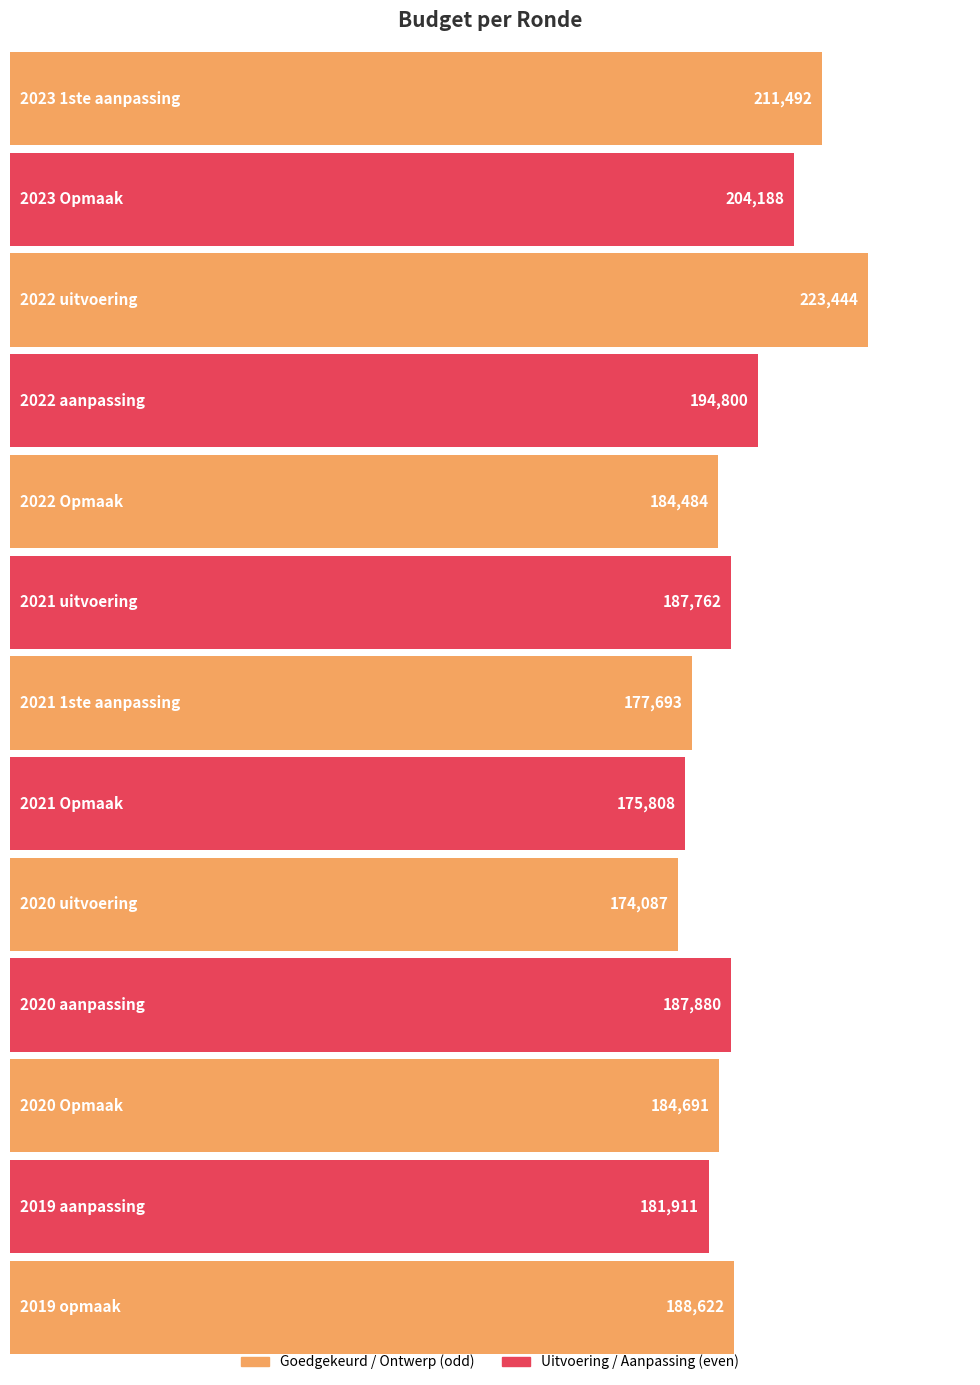

What is the value of the 11th bar from the left?

184691